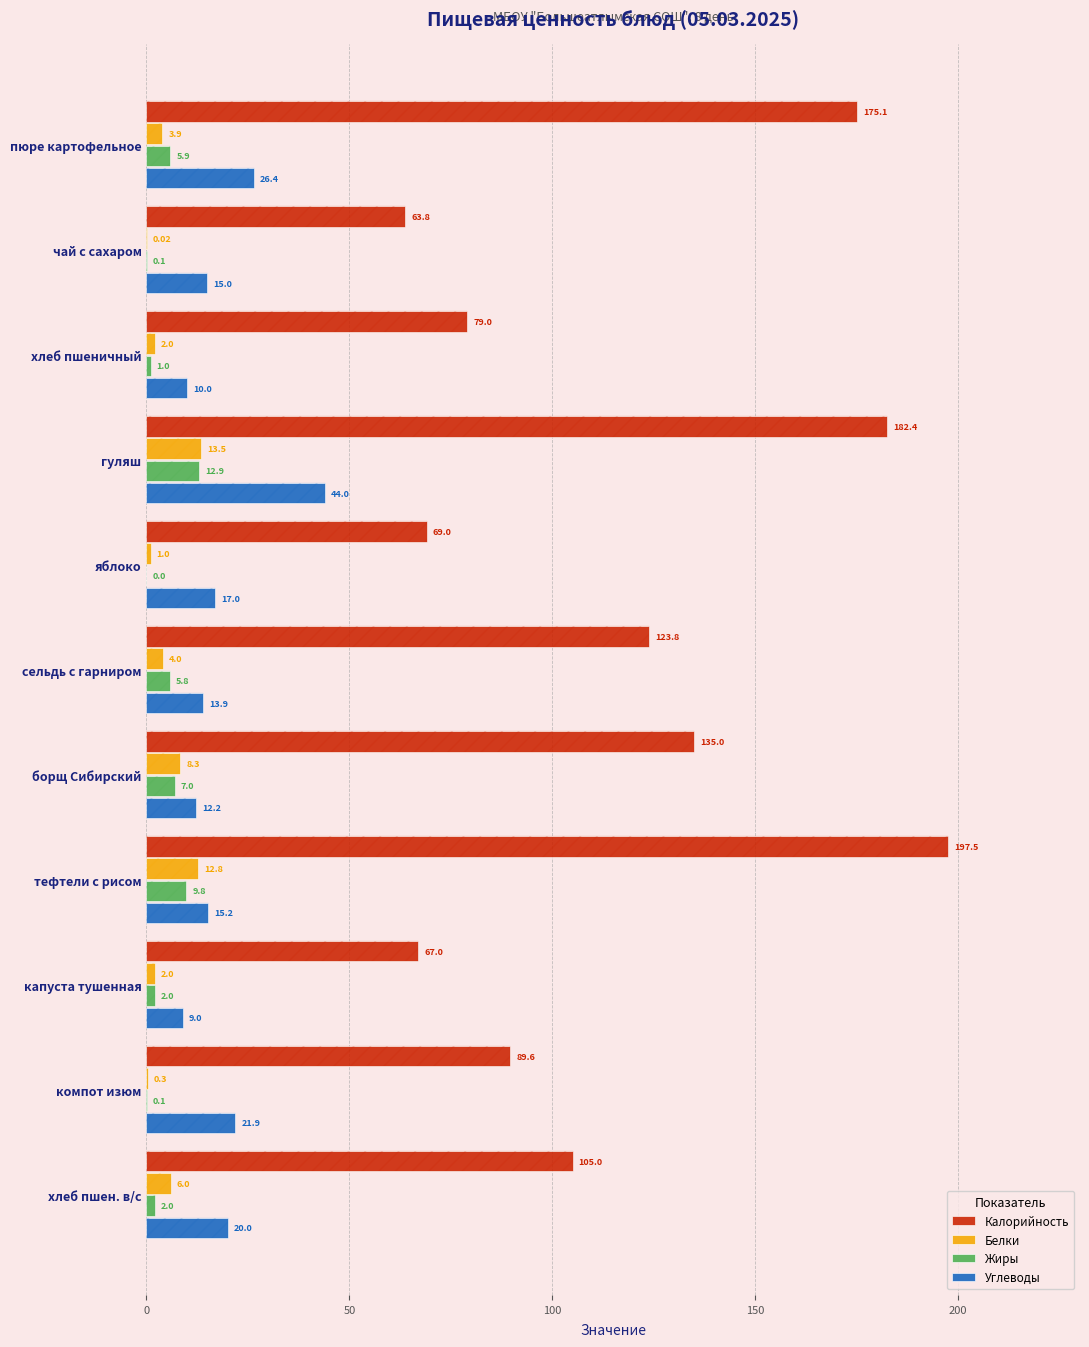

Reading left to right, what are all the values shown in this chart?

Калорийность: 175.1	63.8	79.0	182.4	69.0	123.8	135.0	197.5	67.0	89.6	105.0
Белки: 3.9	0.0	2.0	13.5	1.0	4.0	8.3	12.8	2.0	0.3	6.0
Жиры: 5.9	0.1	1.0	12.9	0.0	5.8	7.0	9.8	2.0	0.1	2.0
Углеводы: 26.4	15.0	10.0	44.0	17.0	13.9	12.2	15.2	9.0	21.9	20.0